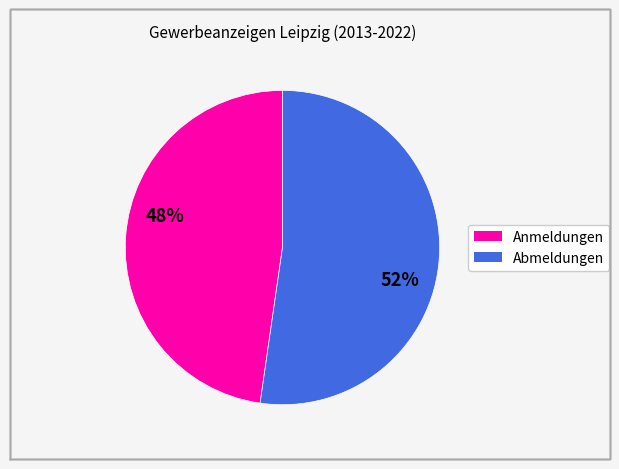

Is there a majority slice in this chart?

Yes